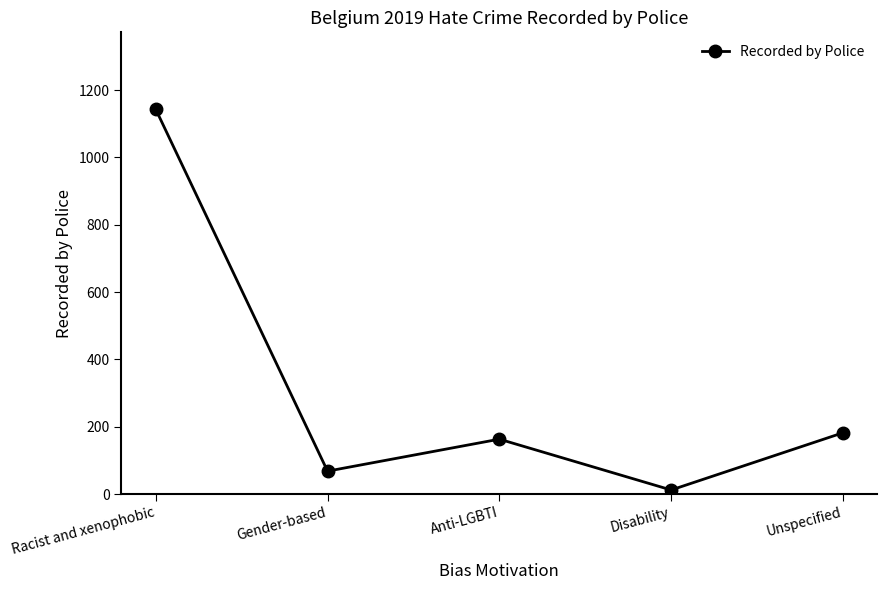

What position from the left is Anti-LGBTI?

3